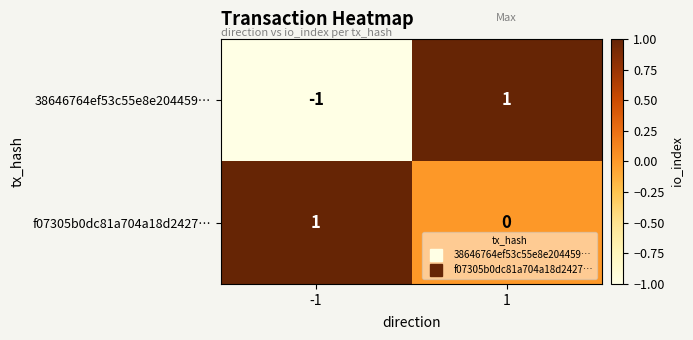

Which series has the largest range (max minus min)?

38646764ef53c55e8e204459…